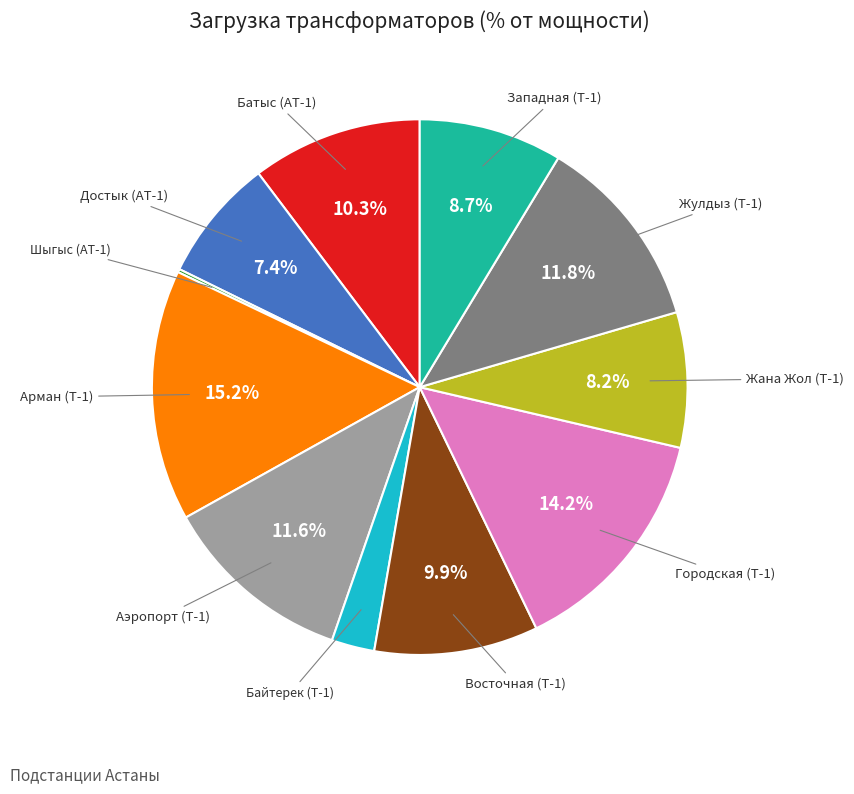

Is there any slice that represents more than half of the pie?

No